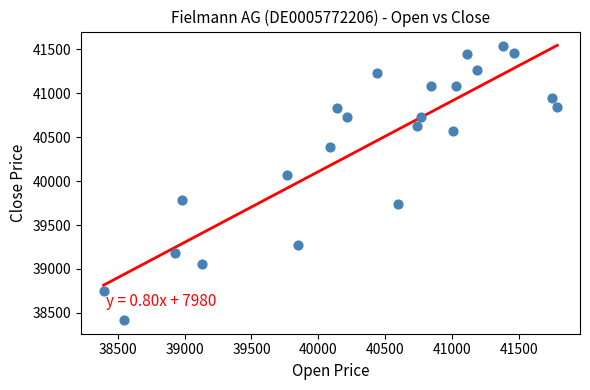

What is the range of X values (max minus min)?

3396